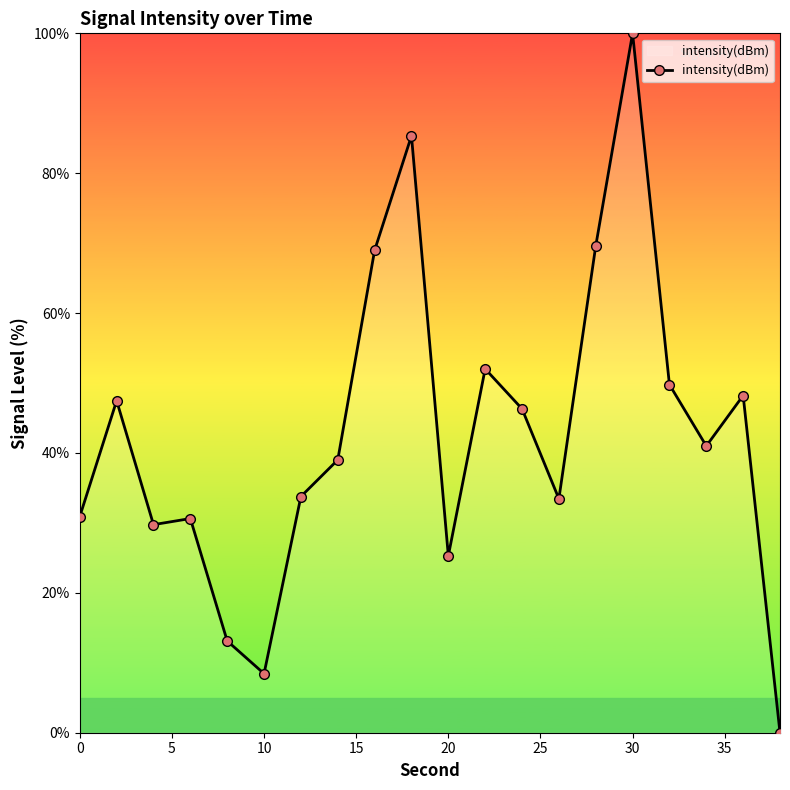

What is the value of the 10th point from the left?

85.3